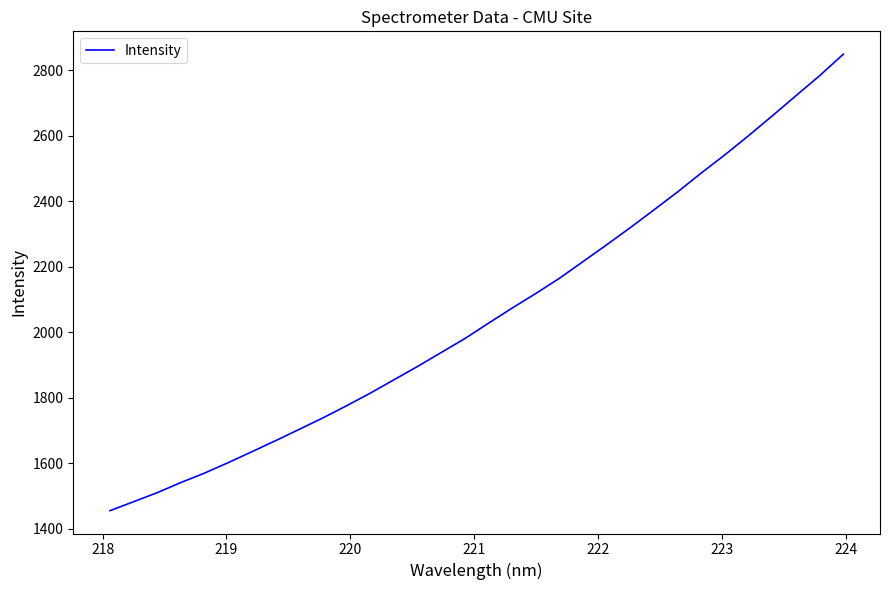

What is the greatest value displayed?

2848.7